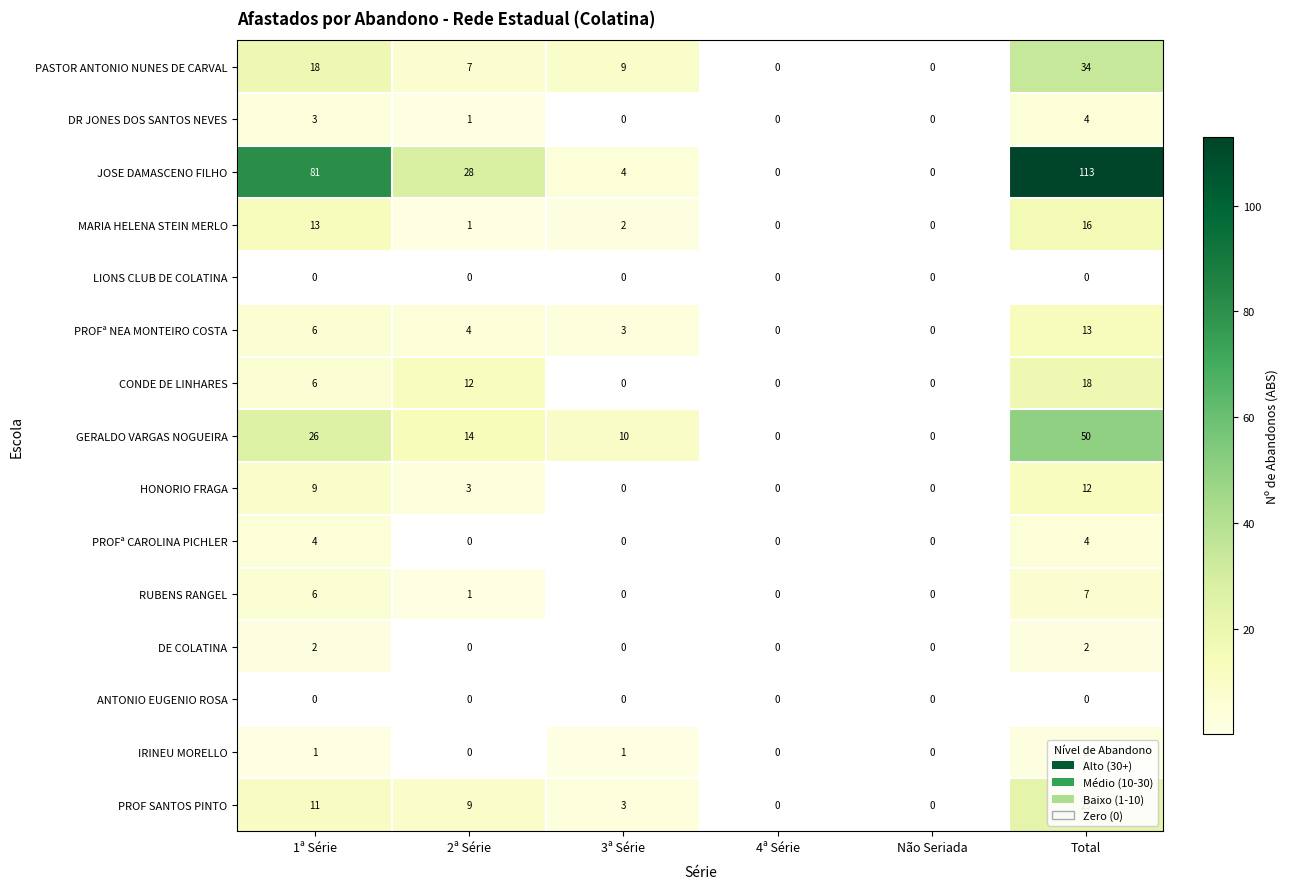

What is the sum of all MARIA HELENA STEIN MERLO values?

32